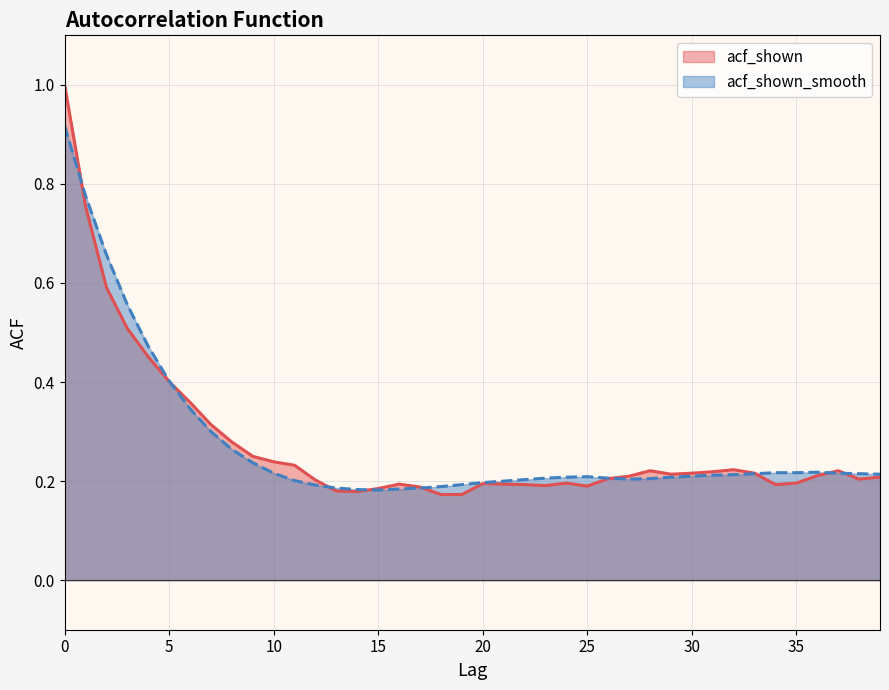

True or false: acf_shown has a value of 0.1 at 39.

False